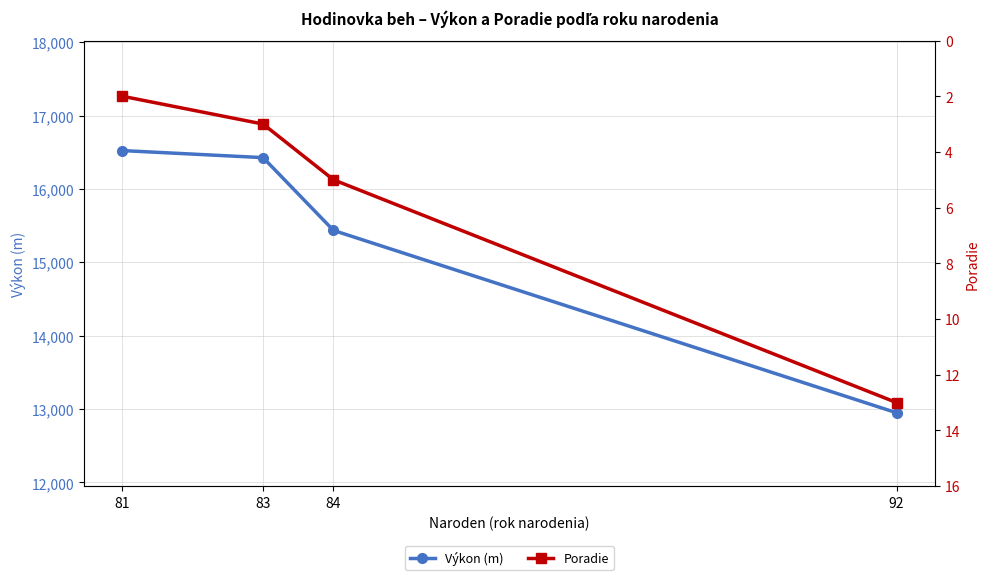

True or false: Poradie and Výkon (m) intersect in this chart.

False